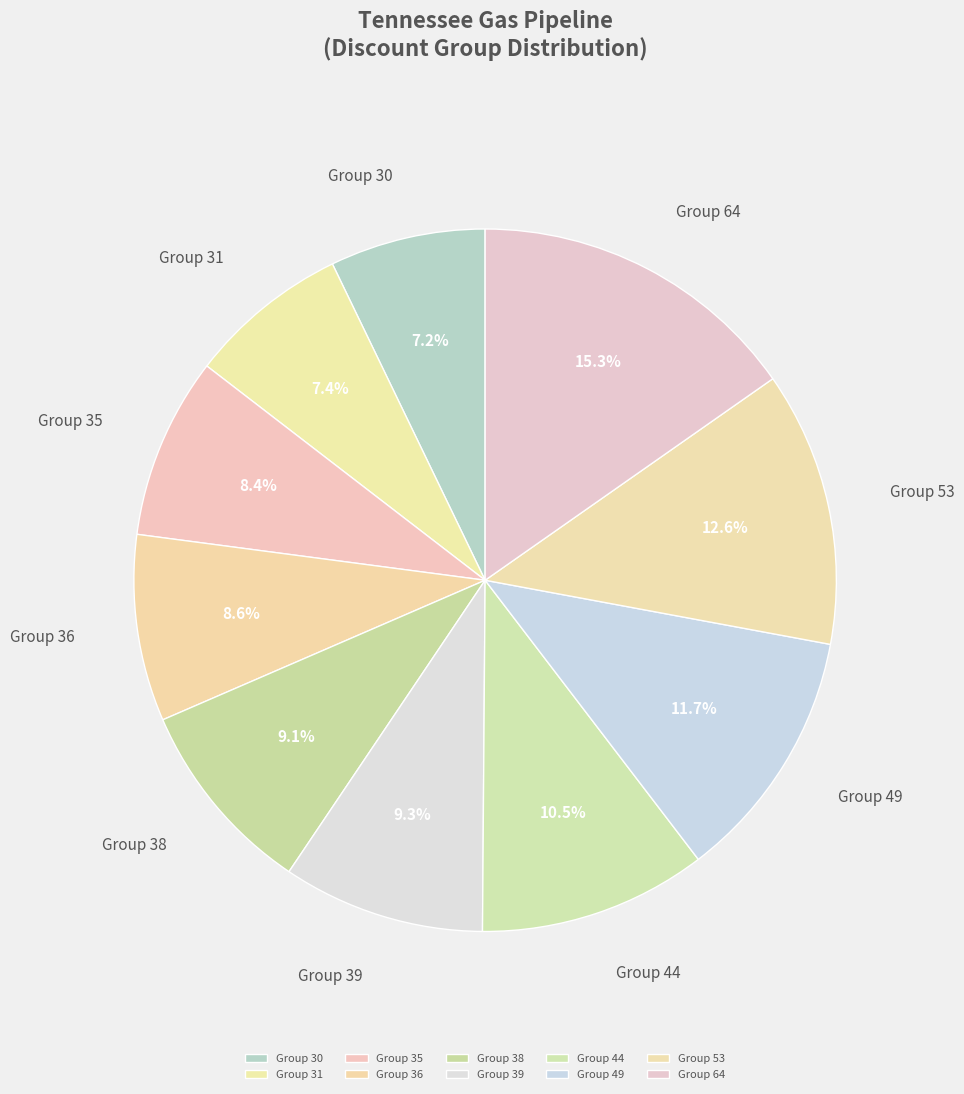

What is the ratio of the value at Group 30 to the value at Group 36?

0.8